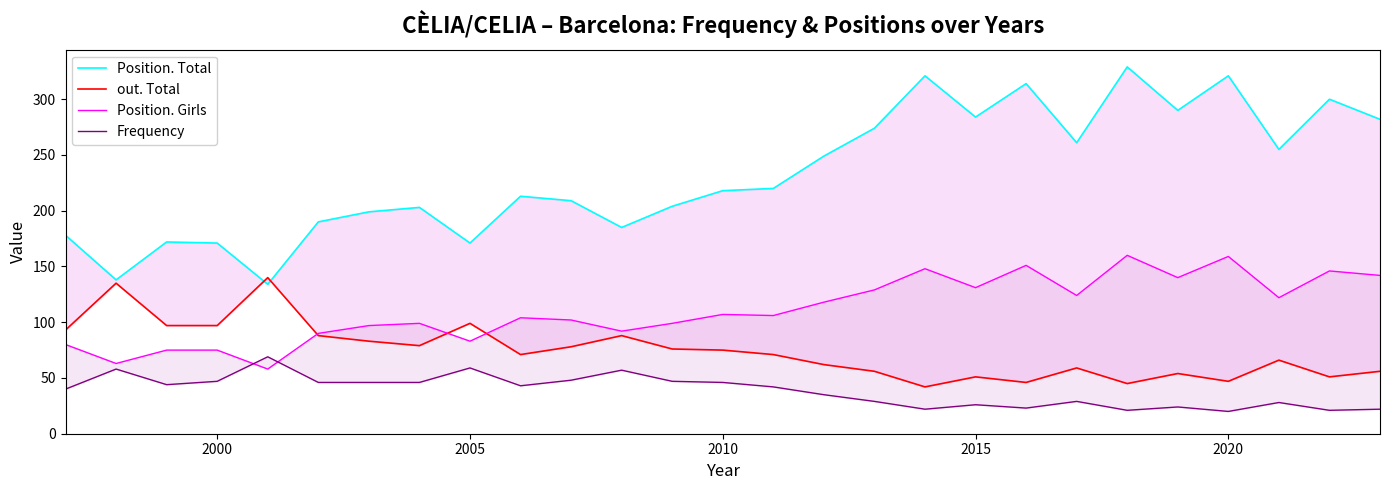

Which series has the largest range (max minus min)?

Position. Total